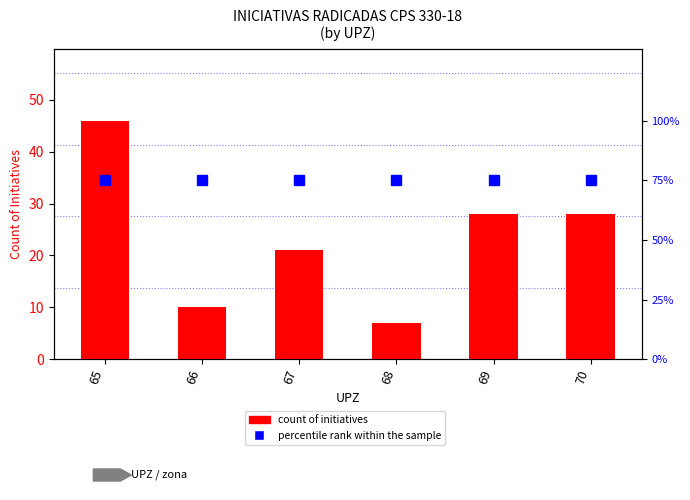

Which series has the largest total across all categories?

percentile rank within the sample